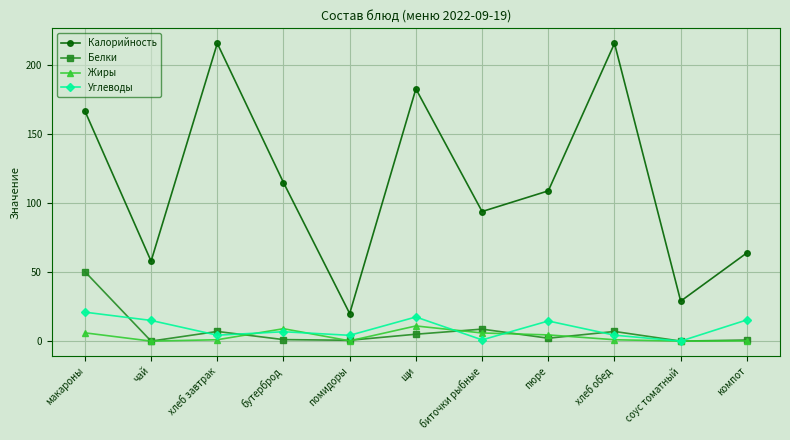

How many categories are shown in the chart?

11